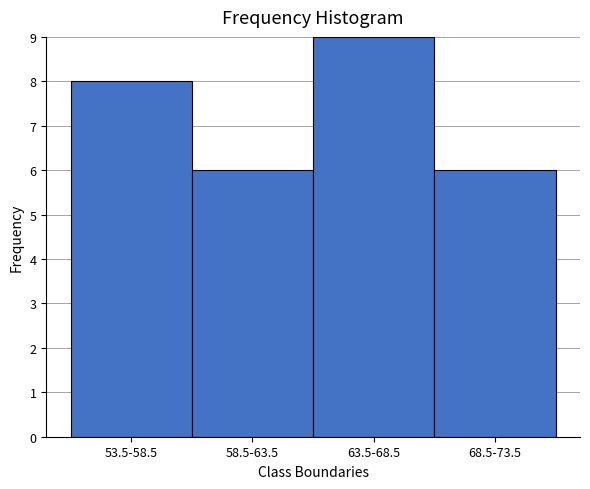

Reading left to right, what are all the values shown in this chart?

53.5-58.5=8	58.5-63.5=6	63.5-68.5=9	68.5-73.5=6